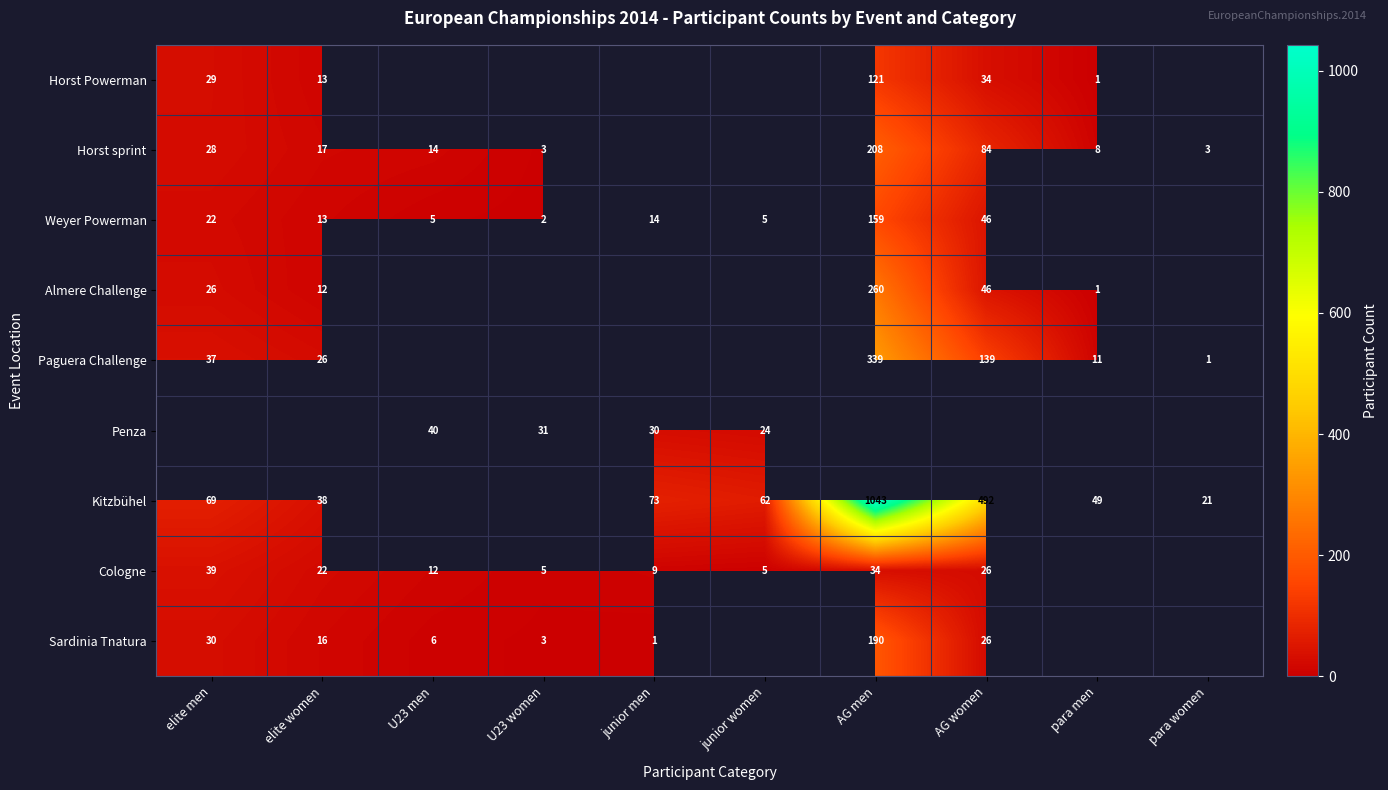

The Kitzbühel series shows 108 at junior men. True or false?

False